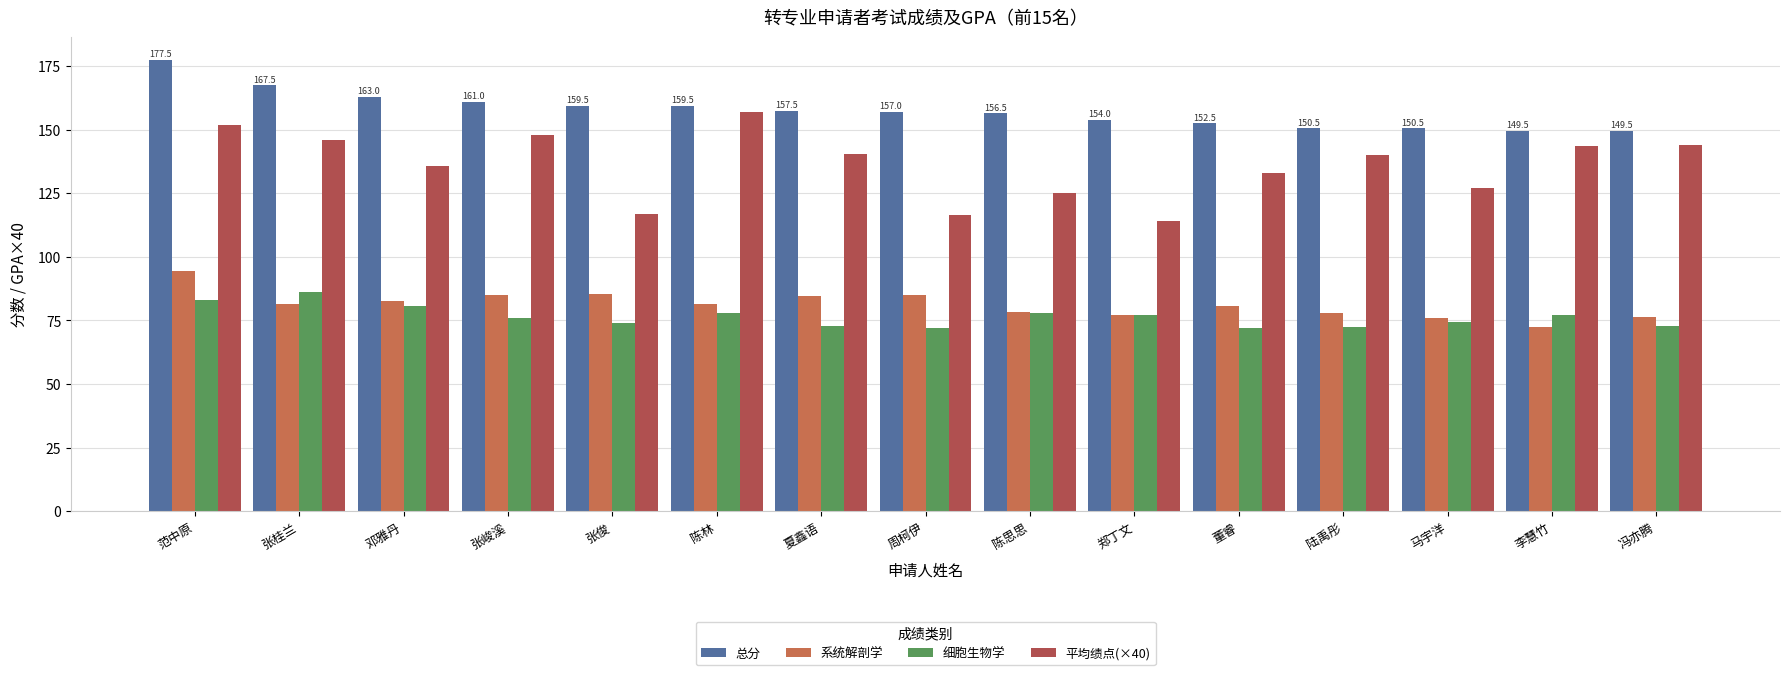

What is the label of the 7th bar from the right?

陈思思